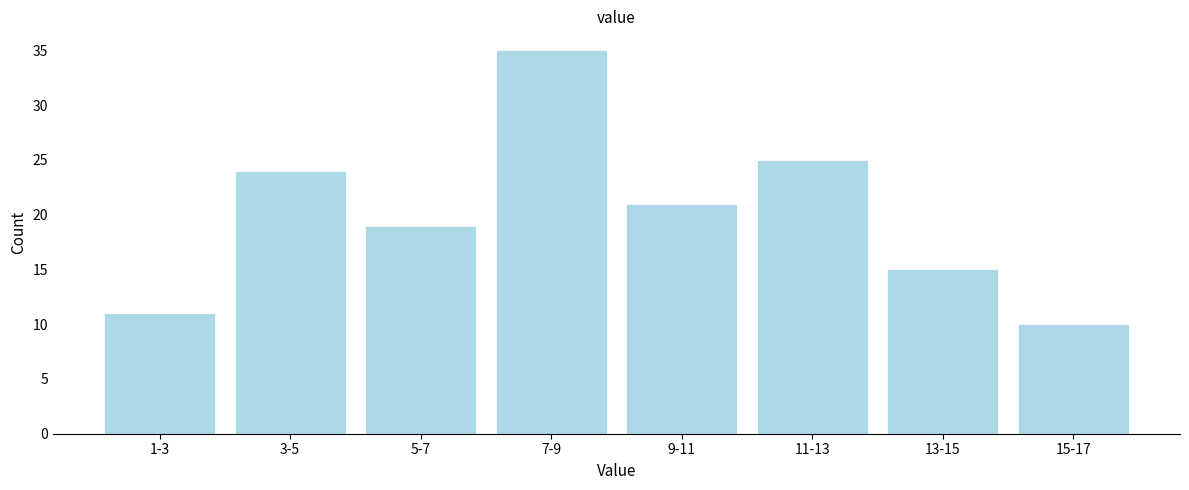

Reading left to right, extract all data points from this chart.

11	24	19	35	21	25	15	10